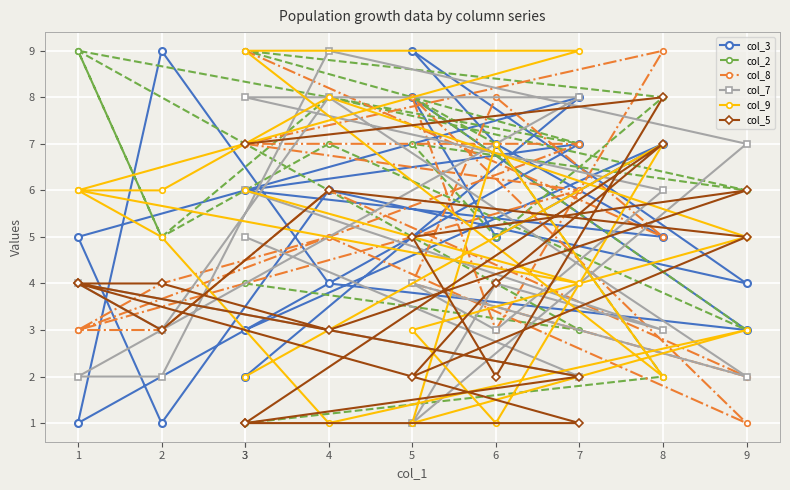

How many data points does each series have?

19